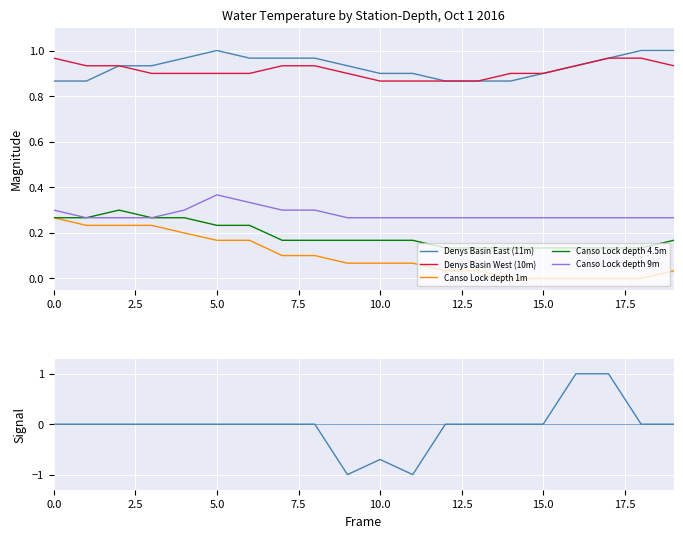

Does the chart display data point markers on the line(s)?

No